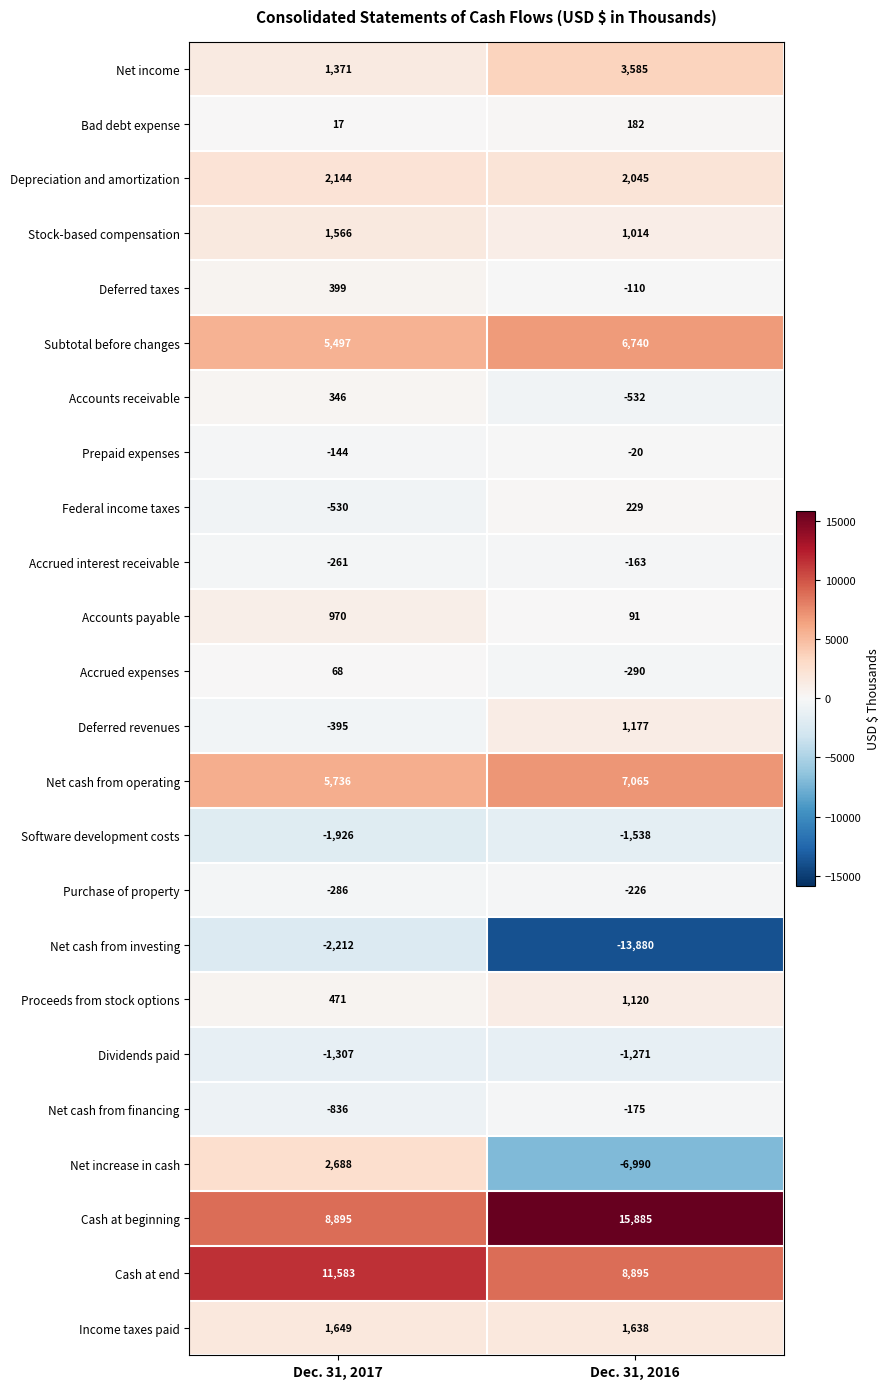

What is the difference between the Net cash from operating values at Dec. 31, 2017 and Dec. 31, 2016?

1329